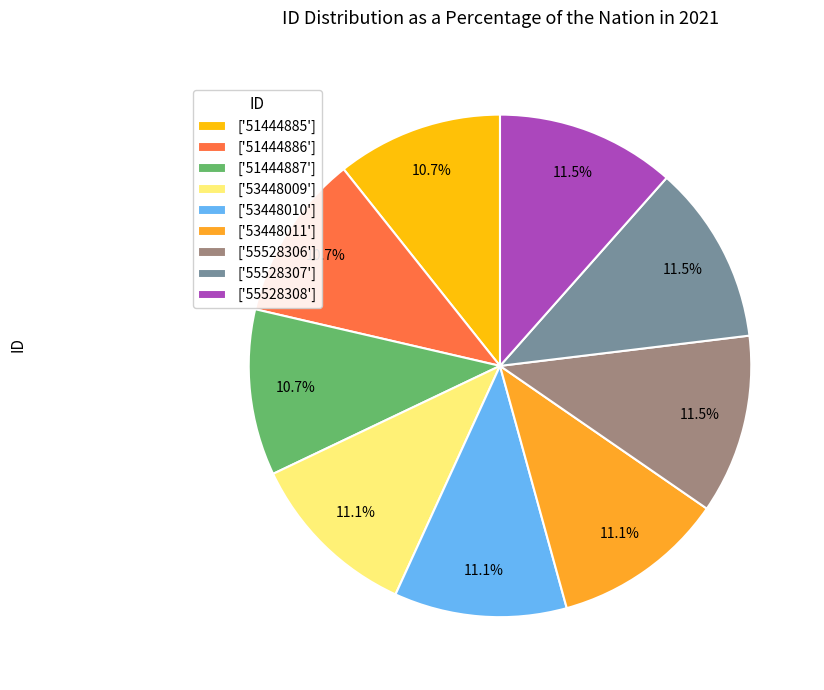

How many slices are in this pie chart?

9